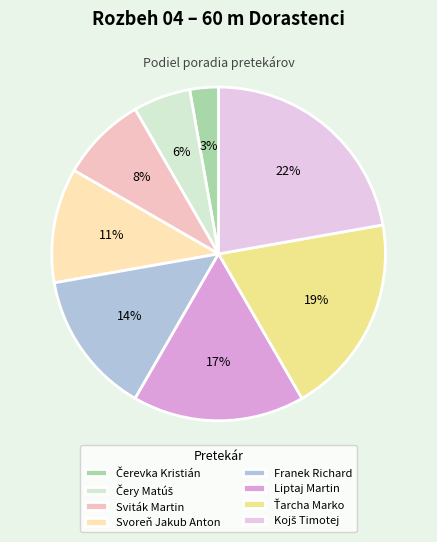

True or false: Čery Matúš accounts for 13% of the total.

False